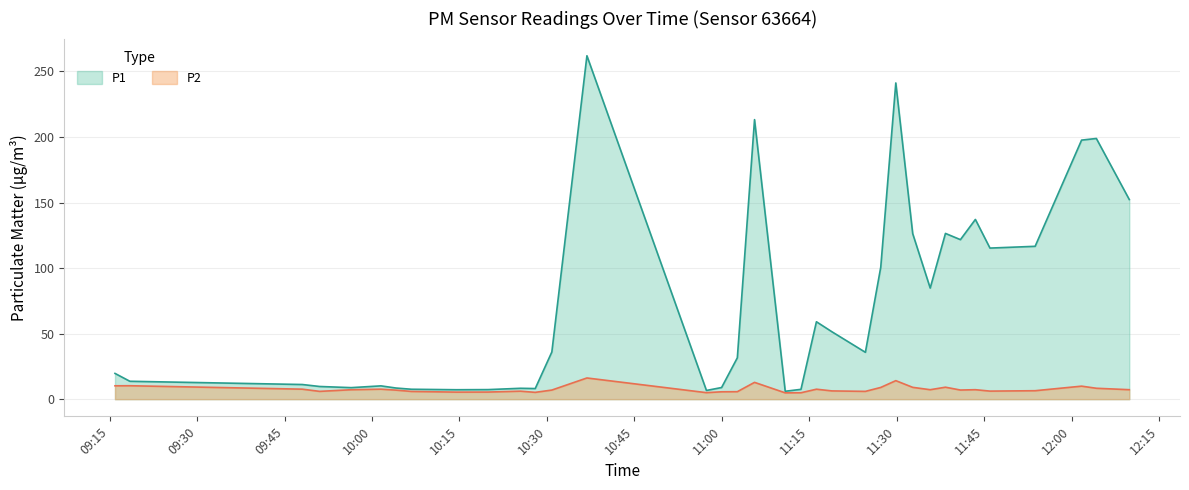

Which series has the largest range (max minus min)?

P1